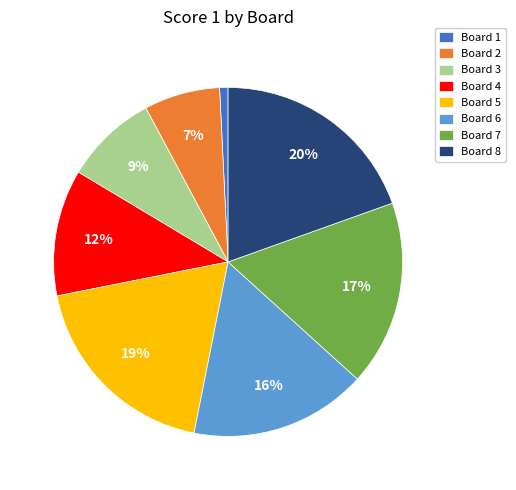

Between Board 8 and Board 2, which is larger?

Board 8